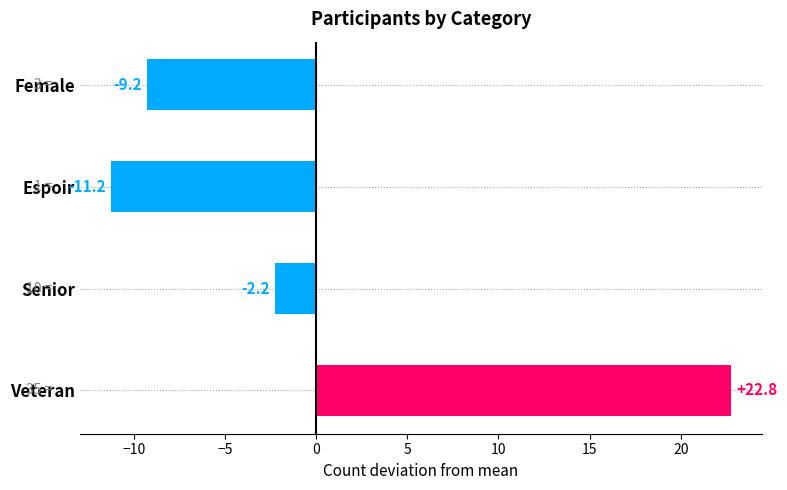

What value does the data have at Espoir?

-11.2